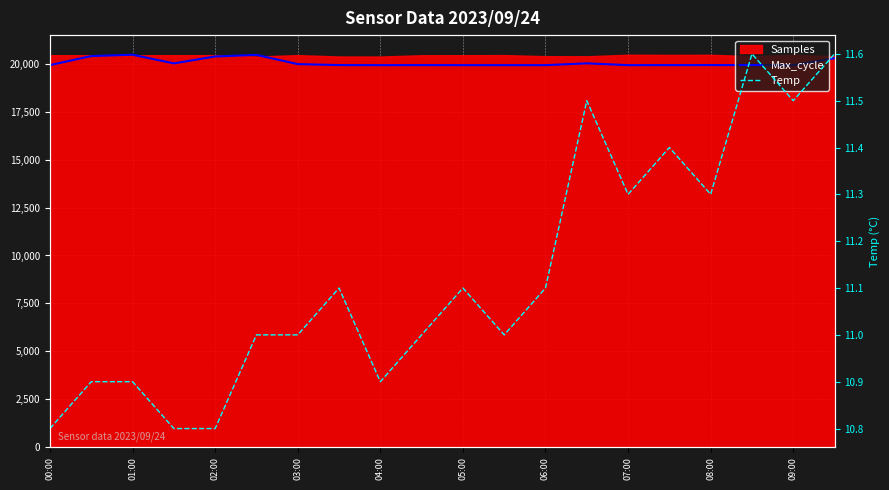

Rank the categories by Max_cycle value from highest to lowest.

02:00, 05:00, 01:00, 04:00, 19, 13, 03:00, 06:00, 00:00, 07:00, 16, 09:00, 15, 17, 08:00, 10, 11, 12, 14, 18